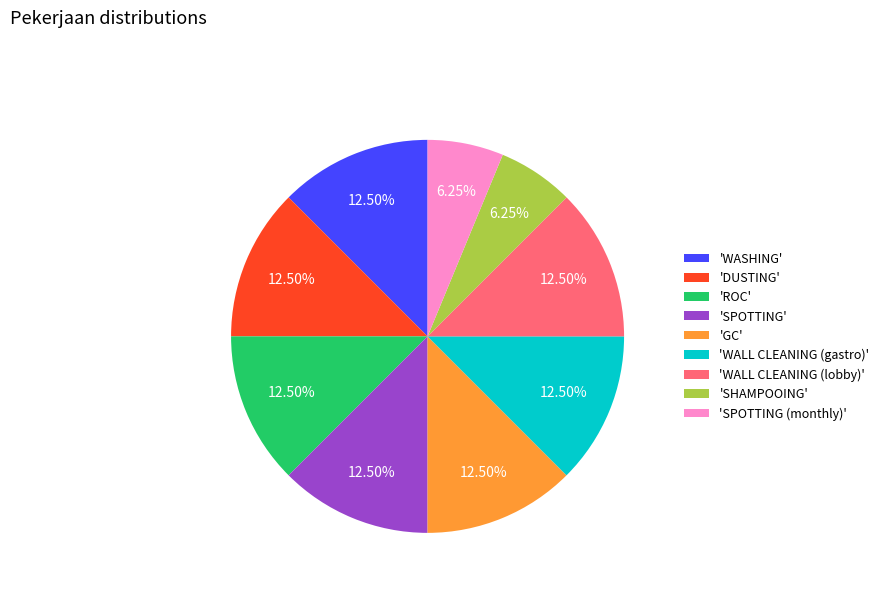

Combined, do 'SPOTTING (monthly)' and 'SPOTTING' account for over 50%?

No